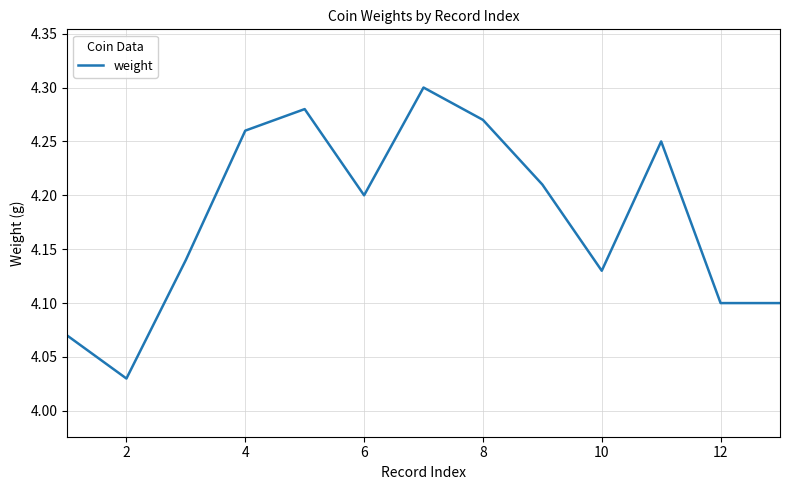

How many lines are shown in the chart?

1